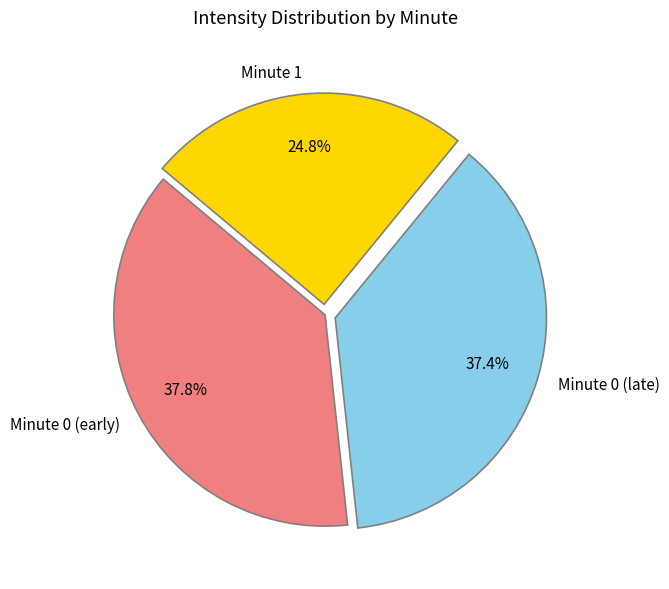

How many segments does this pie chart have?

3